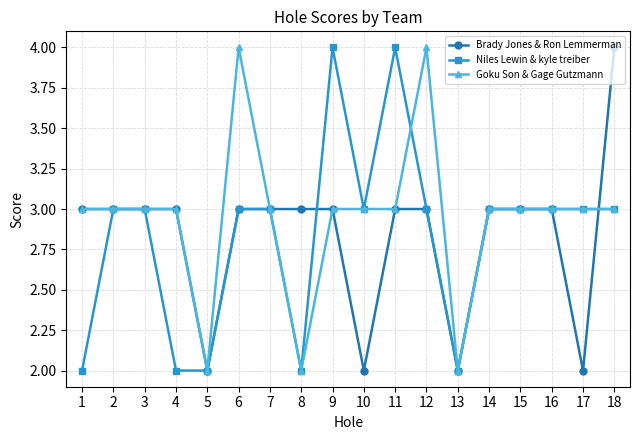

Reading left to right, extract all data points from this chart.

Brady Jones & Ron Lemmerman: 3	3	3	3	2	3	3	3	3	2	3	3	2	3	3	3	2	4
Niles Lewin & kyle treiber: 2	3	3	2	2	3	3	2	4	3	4	3	2	3	3	3	3	3
Goku Son & Gage Gutzmann: 3	3	3	3	2	4	3	2	3	3	3	4	2	3	3	3	3	3